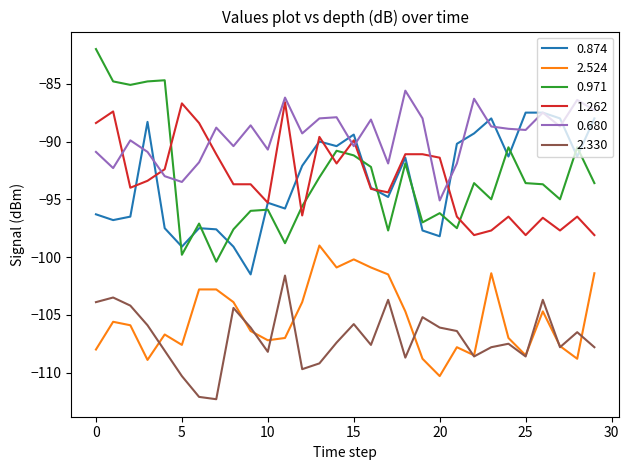

Which series has the largest total across all categories?

0.680